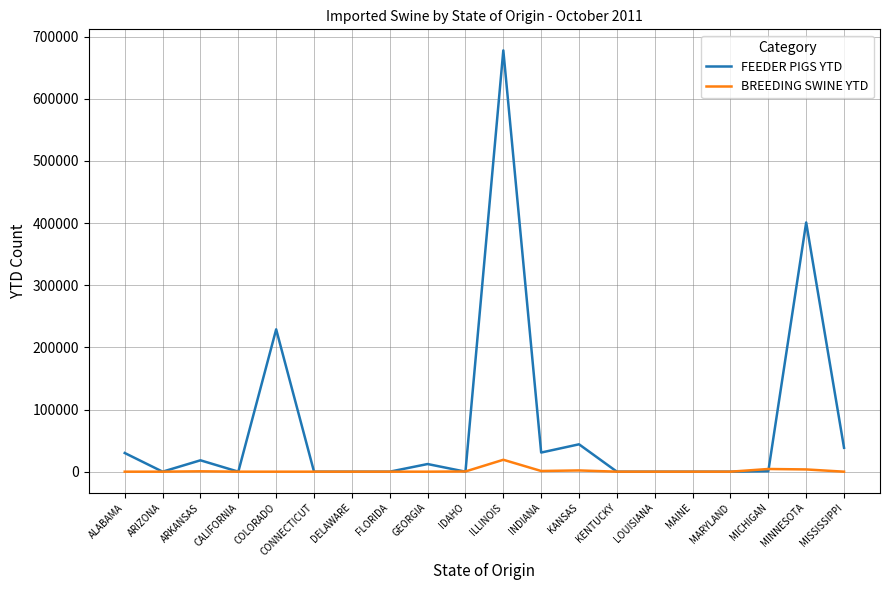

How many values in the BREEDING SWINE YTD series exceed 0?

9